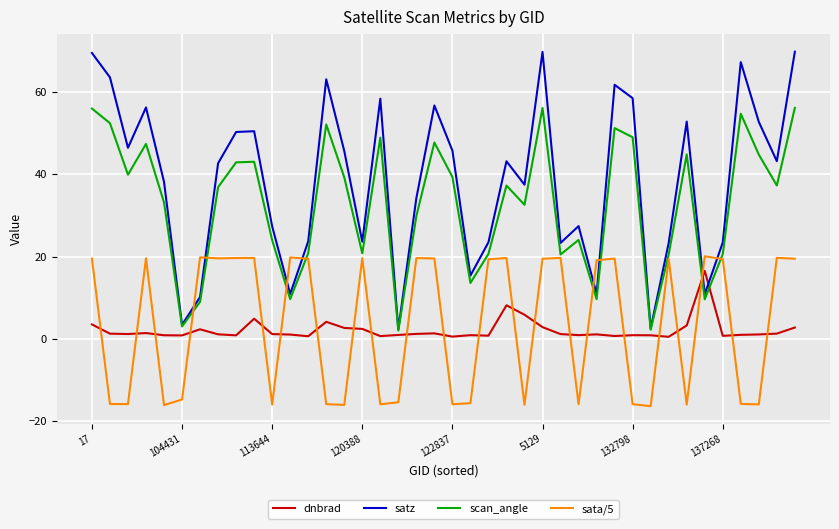

Which series has the largest range (max minus min)?

satz